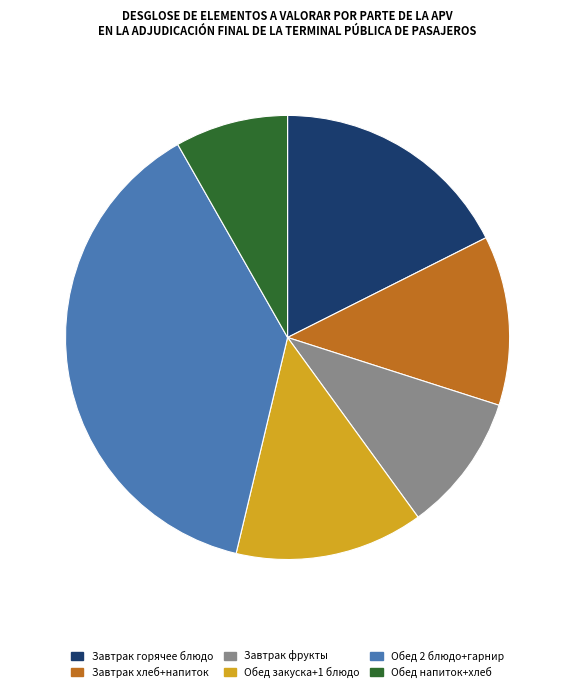

Is the sum of Завтрак фрукты and Обед закуска+1 блюдо greater than half?

No